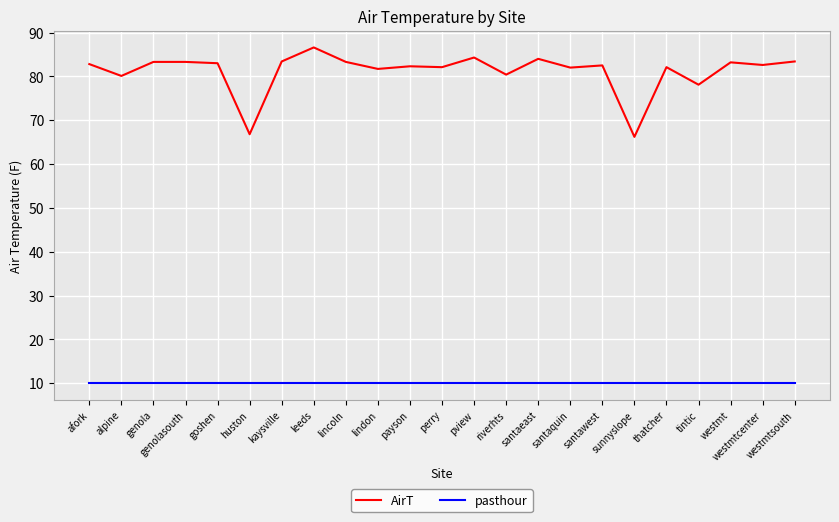

True or false: AirT and pasthour intersect in this chart.

False